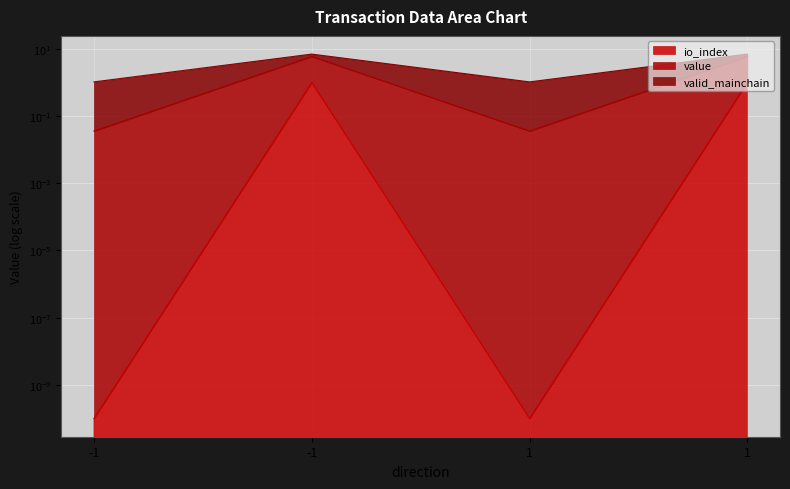

What is the sum of all io_index values?

2.0